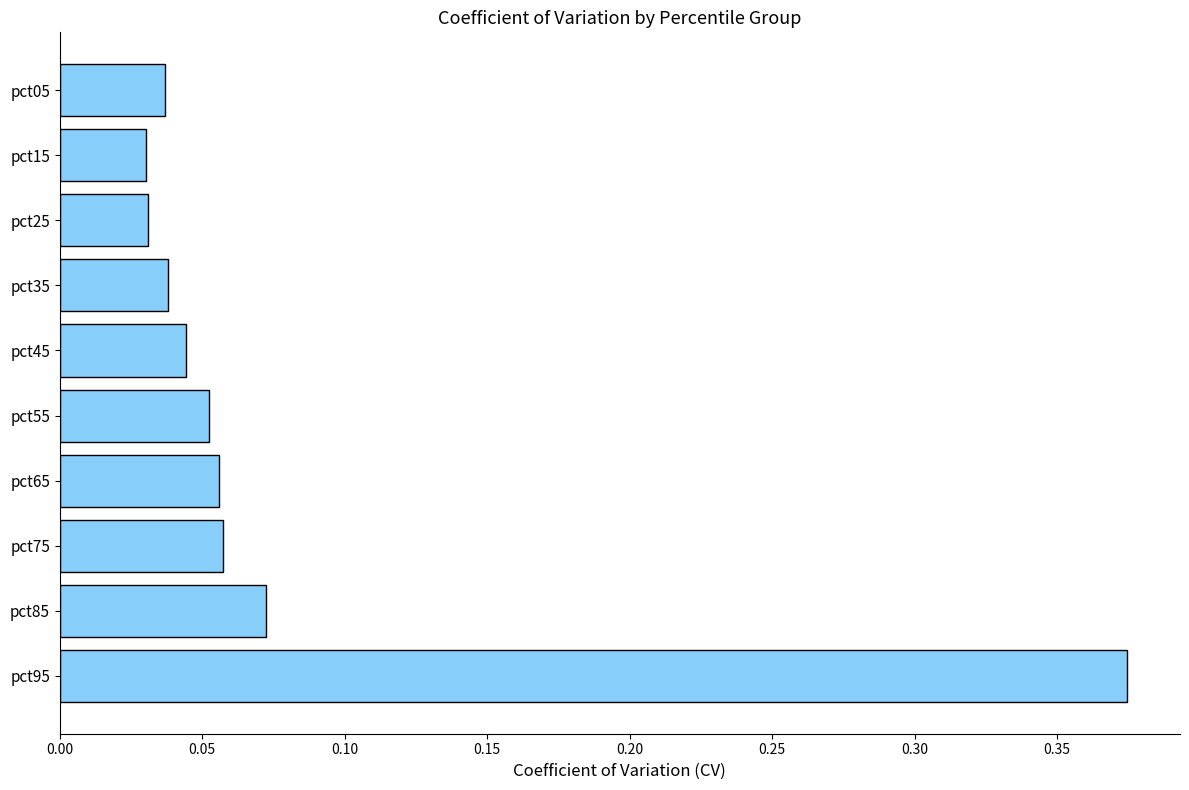

How many categories are shown in the chart?

10